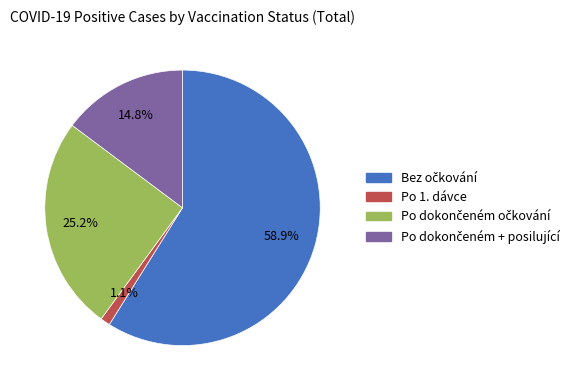

Does any single category account for the majority?

Yes